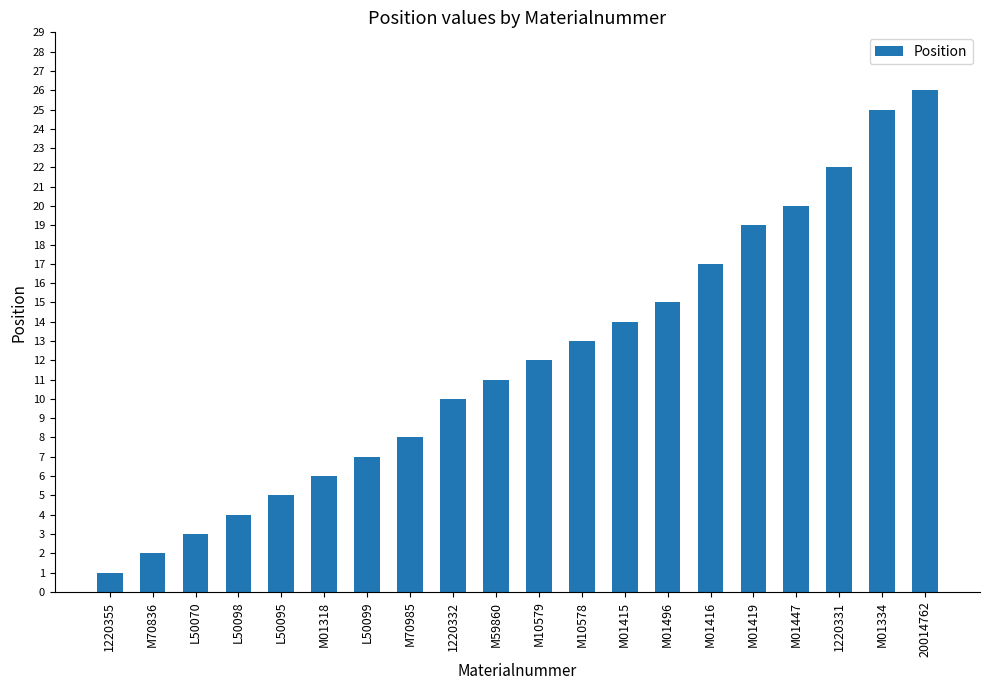

List the labels in order of value, largest first.

20014762, M01334, 1220331, M01447, M01419, M01416, M01496, M01415, M10578, M10579, M59860, 1220332, M70985, L50099, M01318, L50095, L50098, L50070, M70836, 1220355